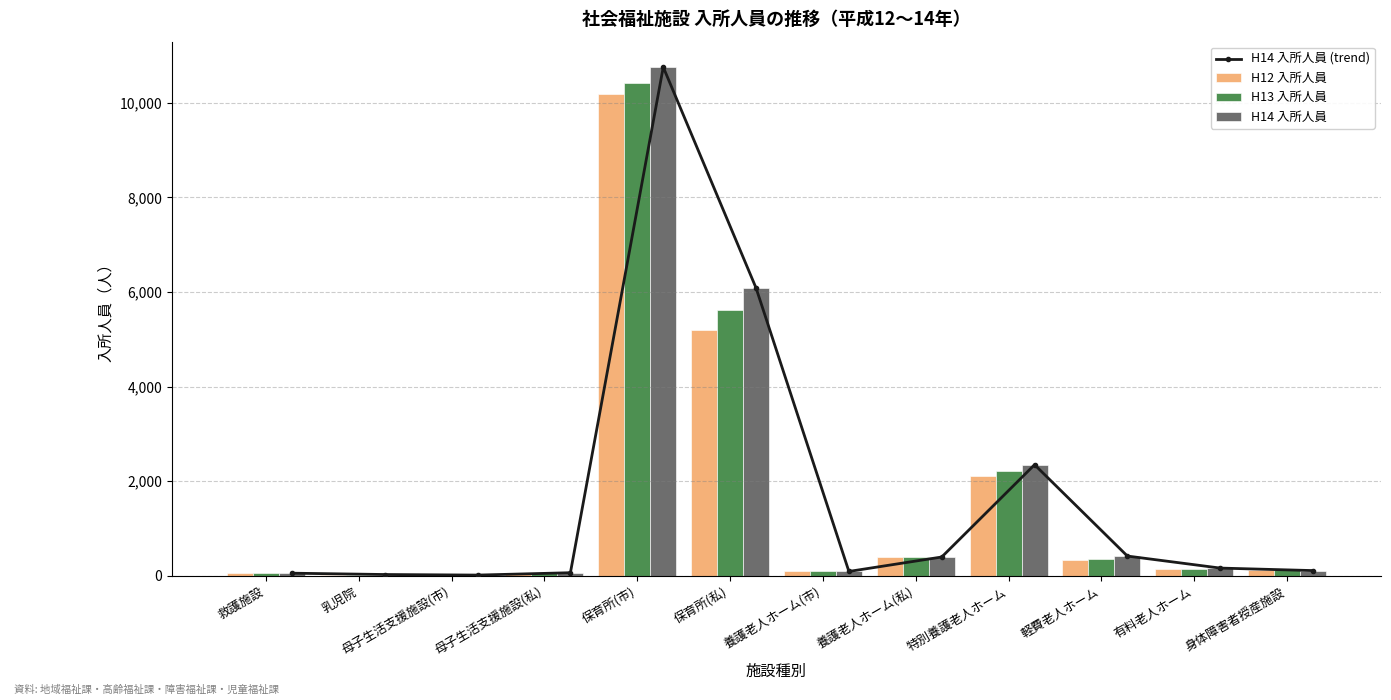

At how many categories does at least one series exceed 5881?

2